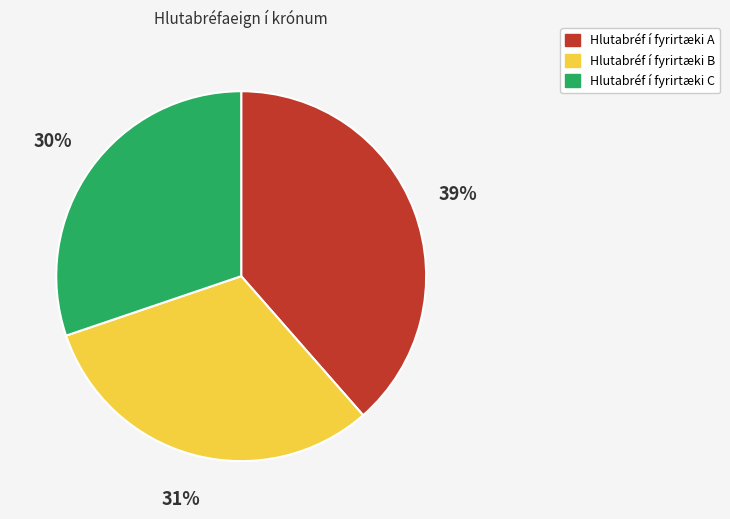

Count the number of slices in the pie.

3